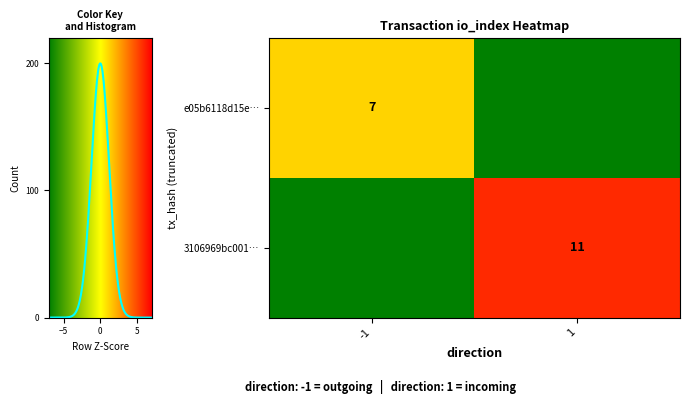

True or false: e05b6118d15e… has a value of 4 at -1.

False